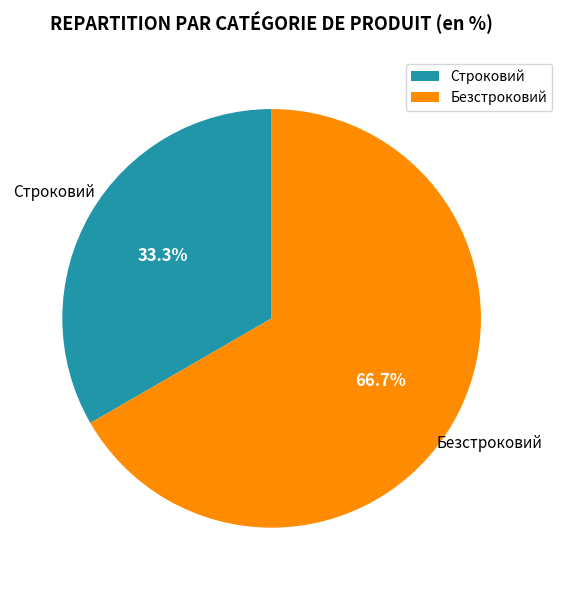

What is the ratio of the value at Безстроковий to the value at Строковий?

2.0